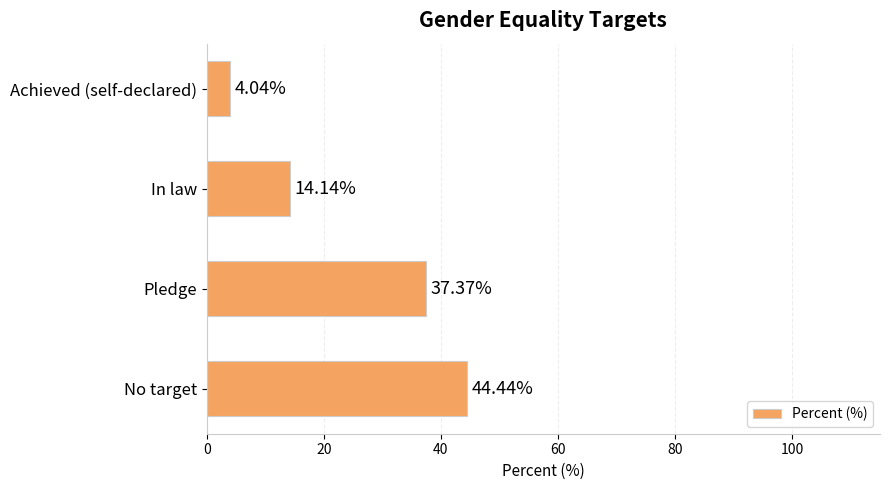

What is the greatest value displayed?

44.4